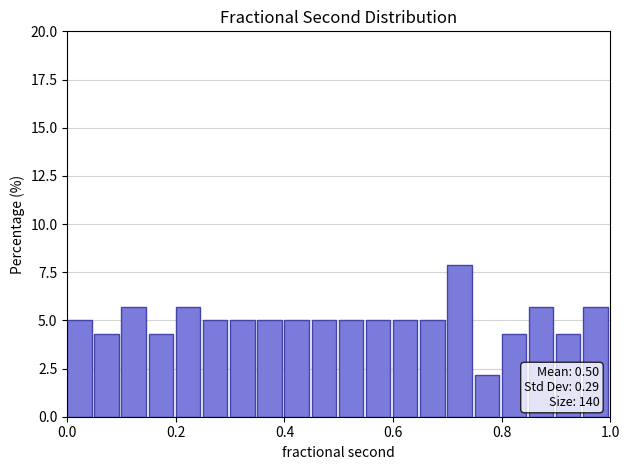

Read against the x-axis, roughly where is the centre of the tallest bar?

0.72